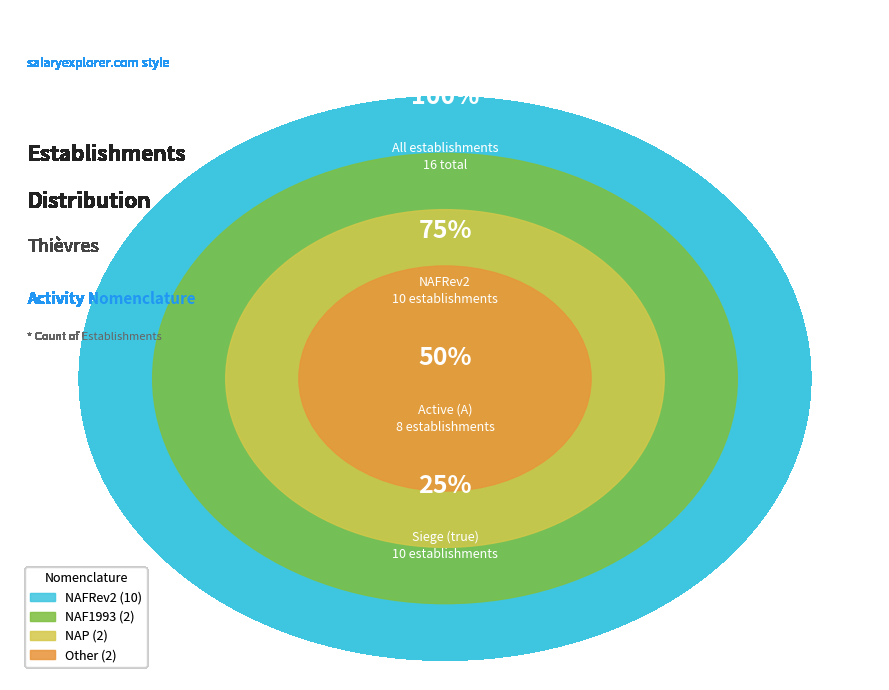

What portion of the pie excludes NAP?

87.5%